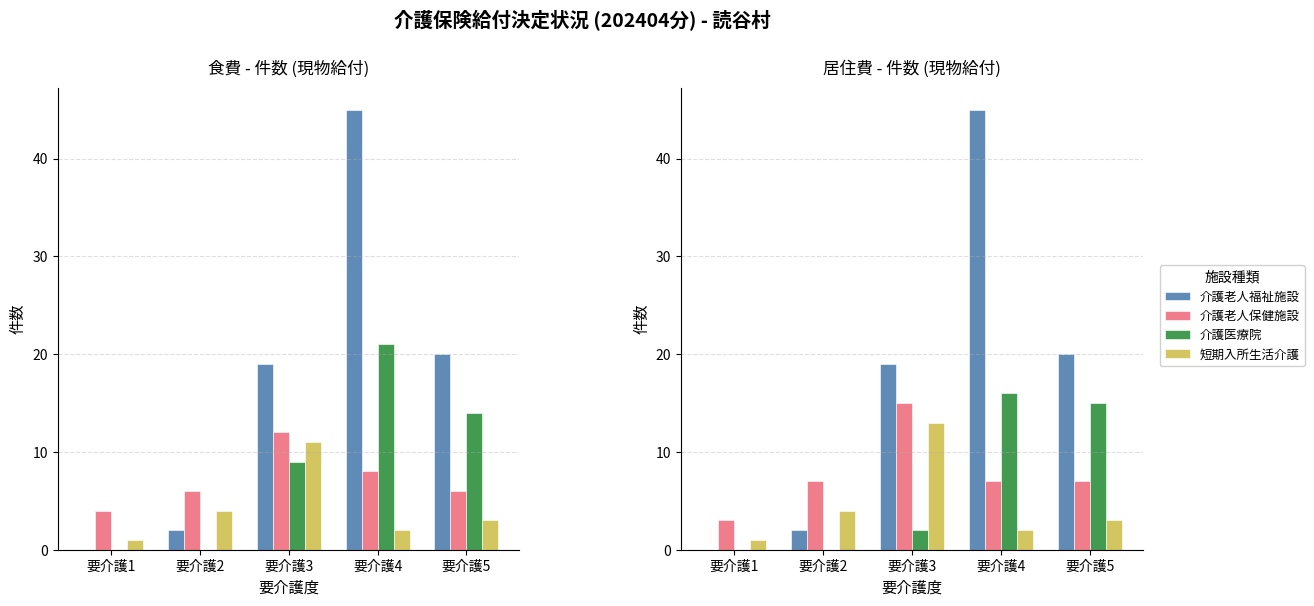

Which series has the largest total across all categories?

介護老人福祉施設